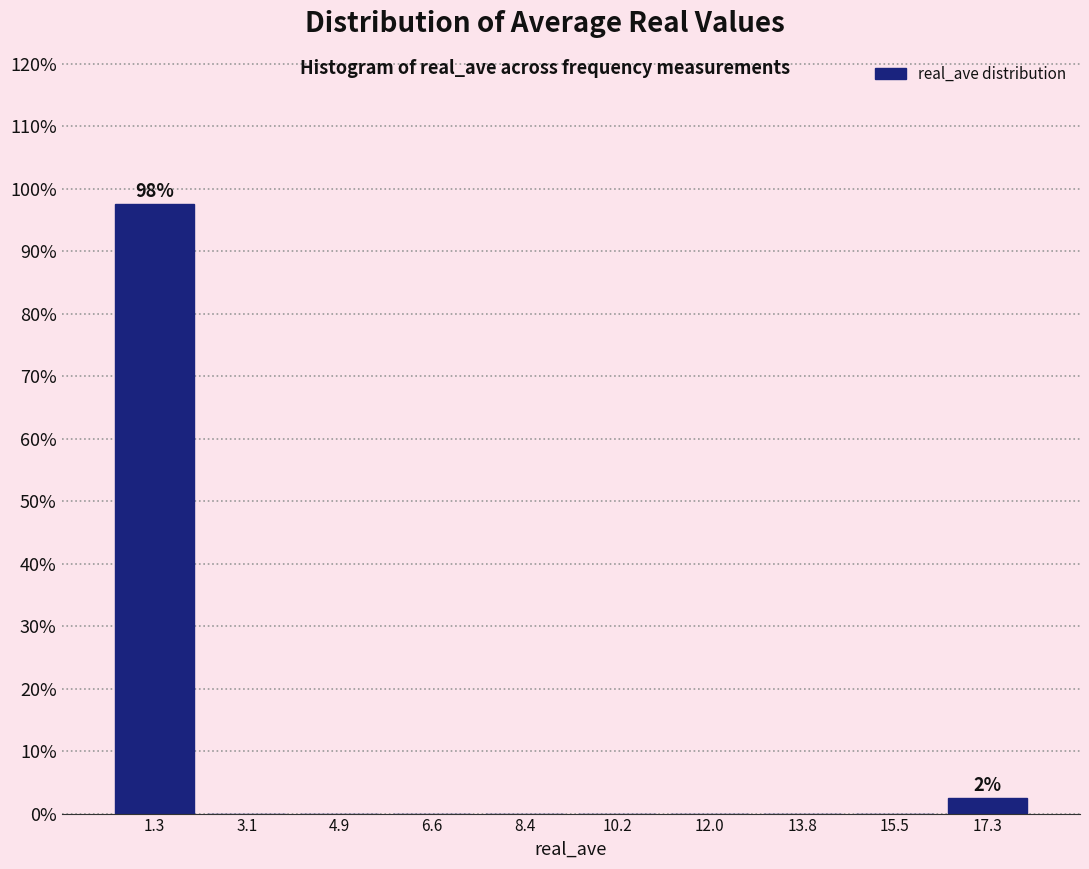

Which range on the x-axis has the tallest bar?

0.4 to 2.2